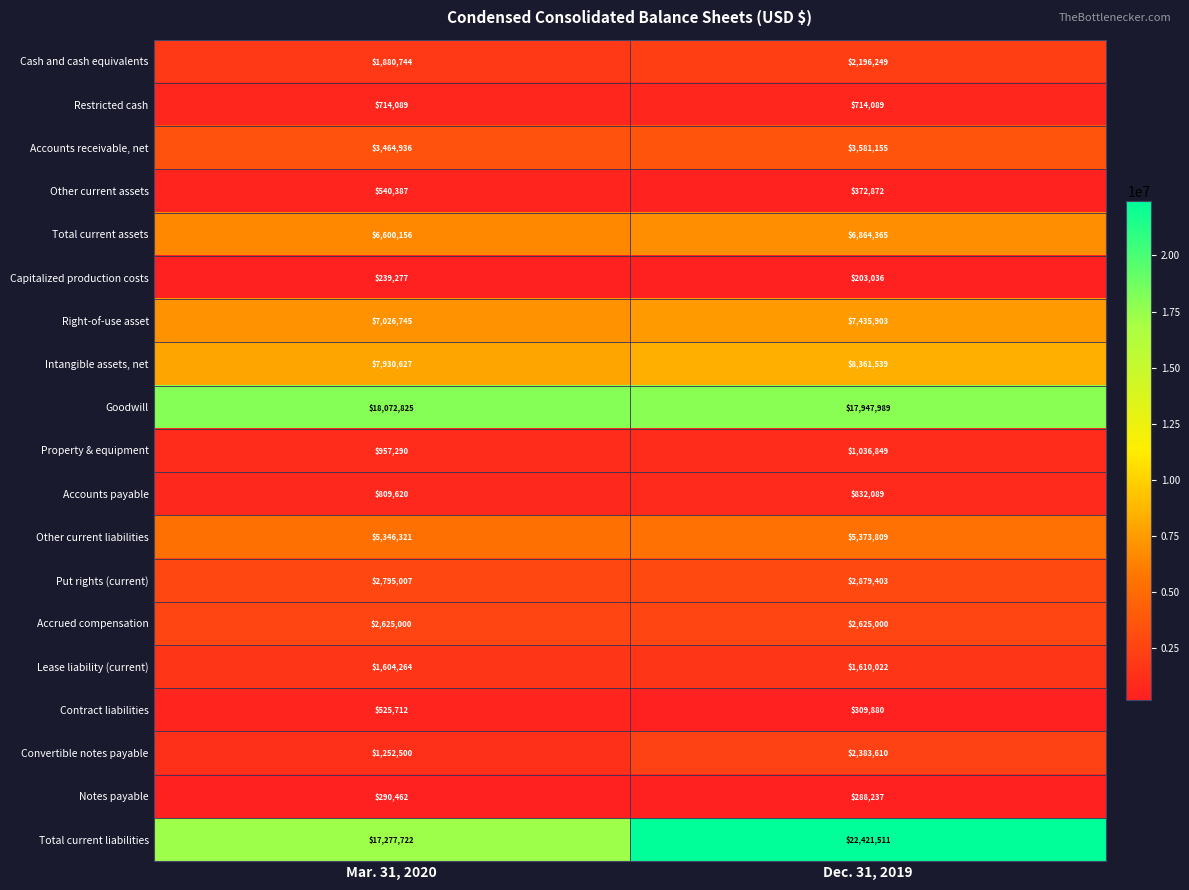

The value of Accounts receivable, net at Dec. 31, 2019 is 3581155. True or false?

True